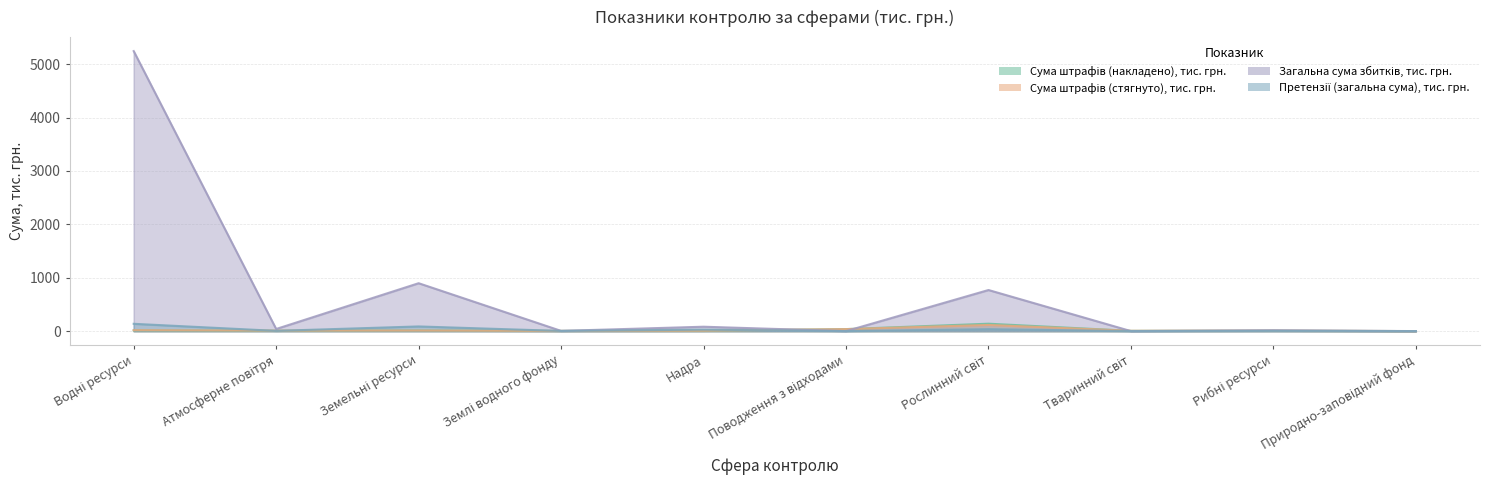

How many data points in Сума штрафів (стягнуто), тис. грн. are above 9?

5